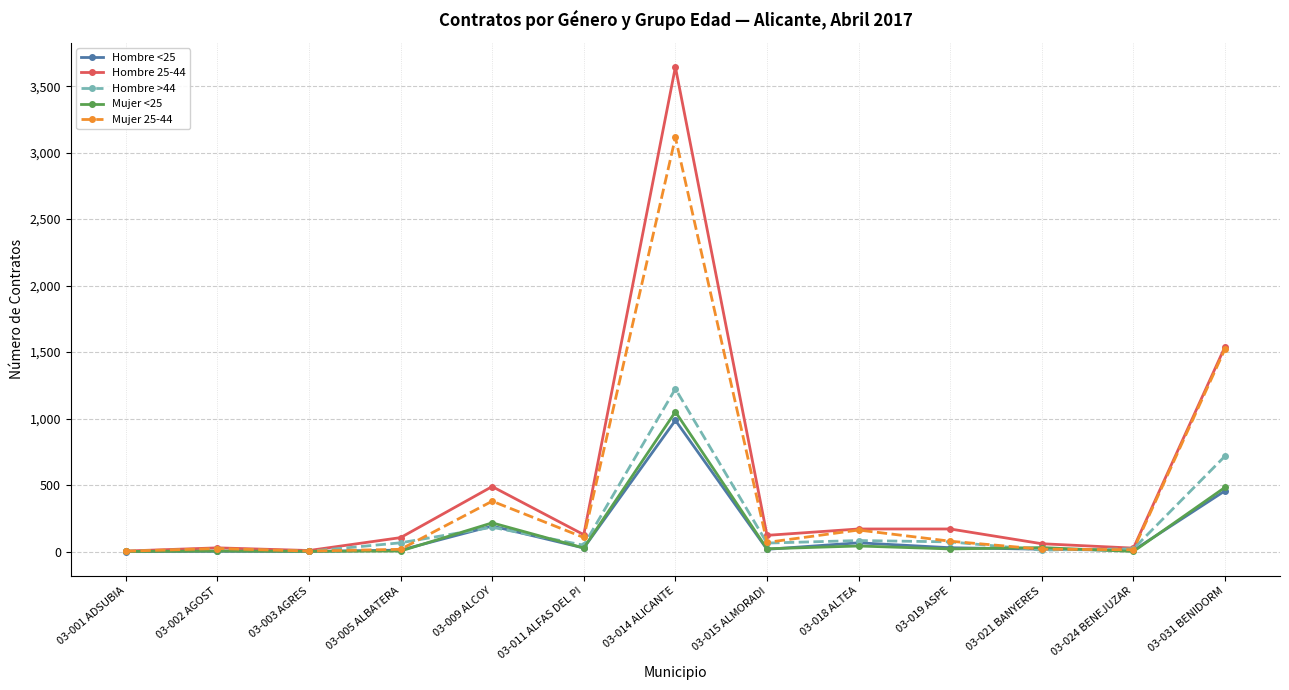

What is the label of the 12th point from the right?

03-002 AGOST